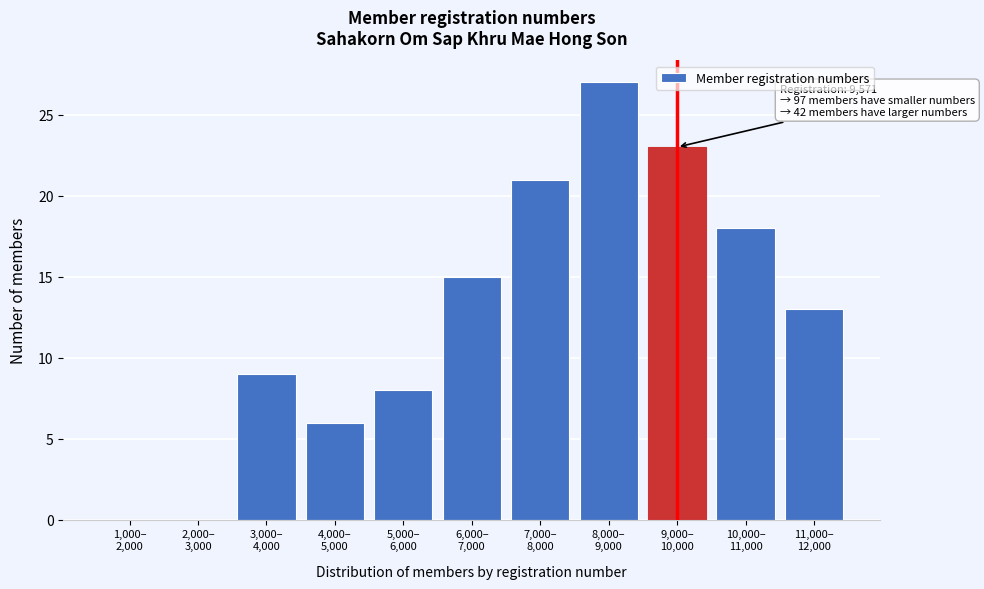

What is the sum of all values?

140